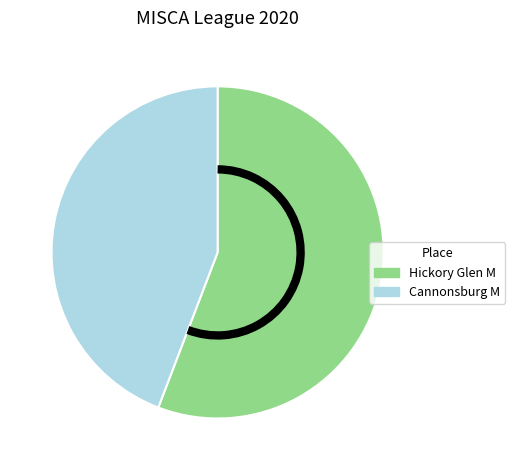

Does any single category account for the majority?

Yes